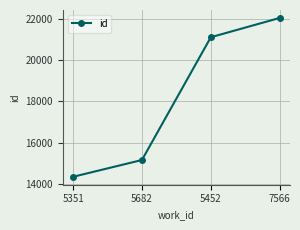

The value at 5682 is 3477. True or false?

False